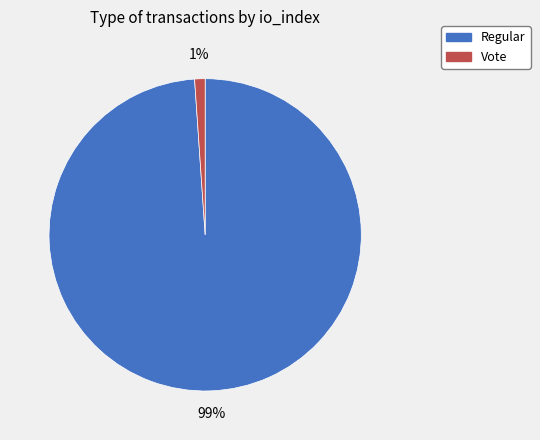

Do Regular and Vote together represent more than half of the pie?

Yes